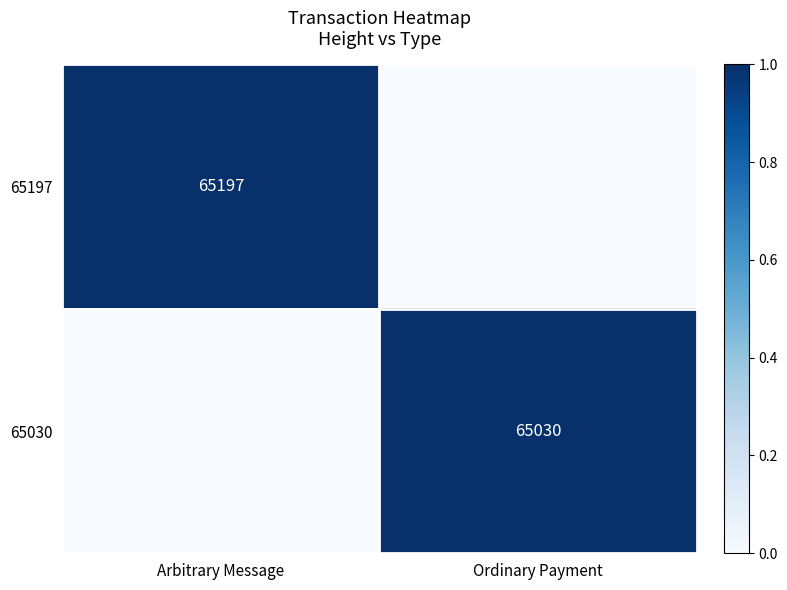

True or false: 65197 has a value of 110851 at Arbitrary Message.

False